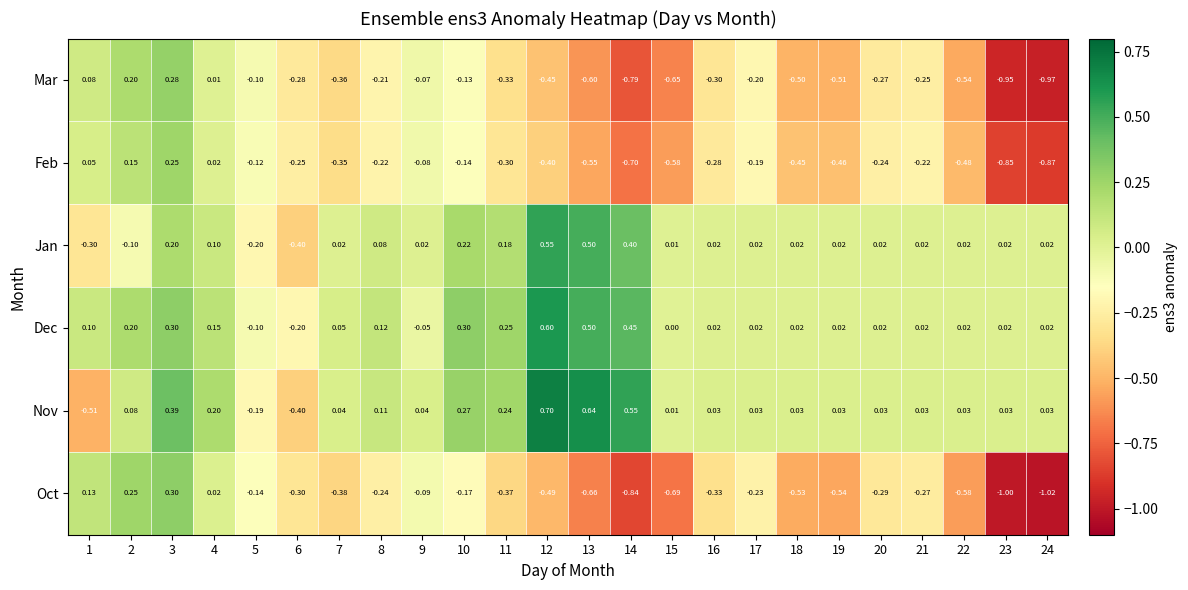

Which series has the widest spread of values?

Oct